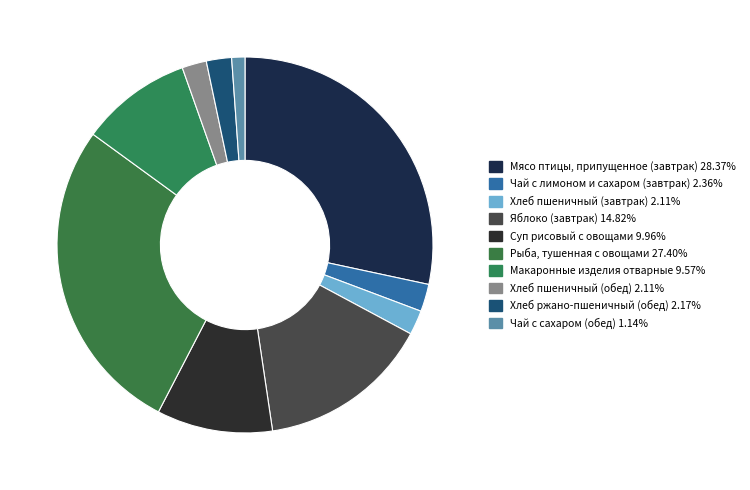

Which has a higher value, Суп рисовый с овощами or Хлеб пшеничный (завтрак)?

Суп рисовый с овощами